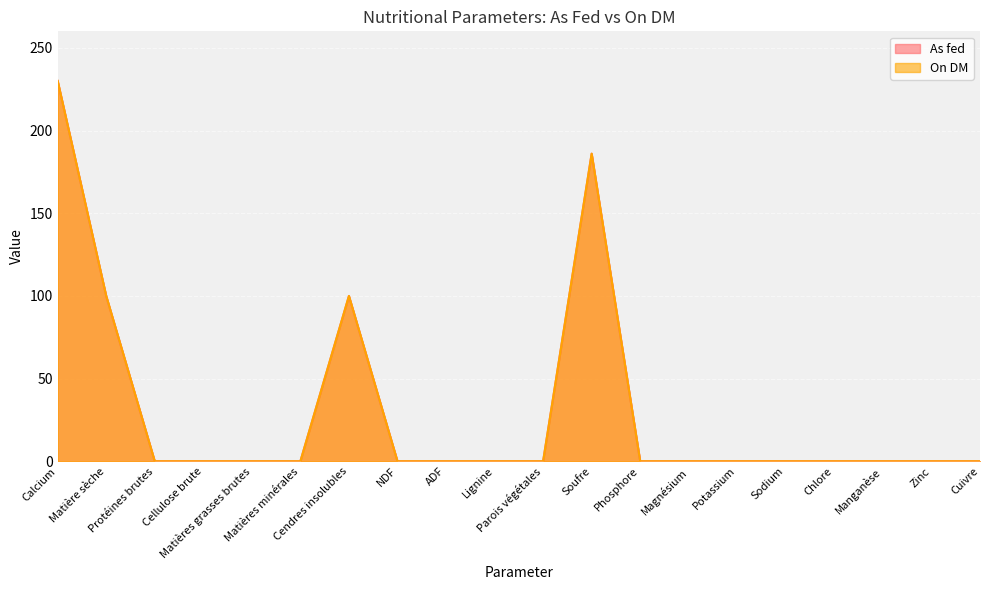

List the labels in order of On DM value, smallest first.

Protéines brutes, Cellulose brute, Matières grasses brutes, Matières minérales, NDF, ADF, Lignine, Parois végétales, Phosphore, Magnésium, Potassium, Sodium, Chlore, Manganèse, Zinc, Cuivre, Matière sèche, Cendres insolubles, Soufre, Calcium